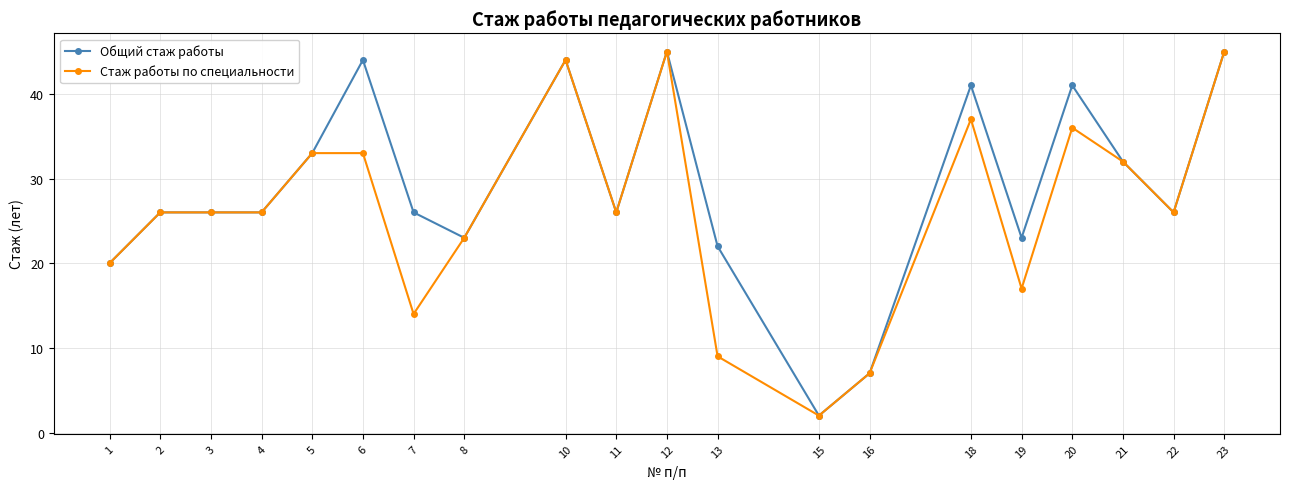

True or false: Общий стаж работы has a value of 41 at 20.

True